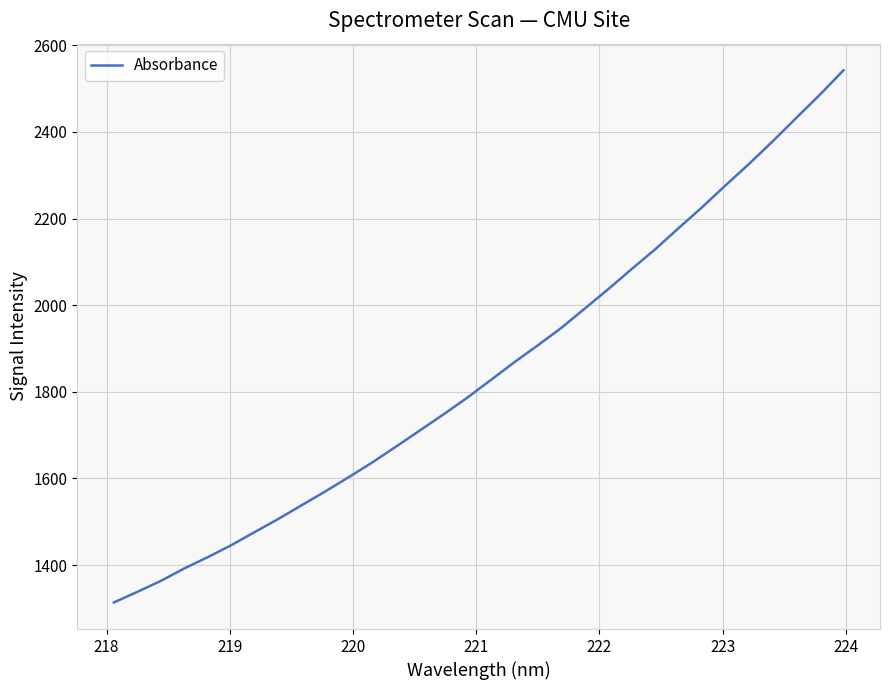

What is the greatest value displayed?

2542.3